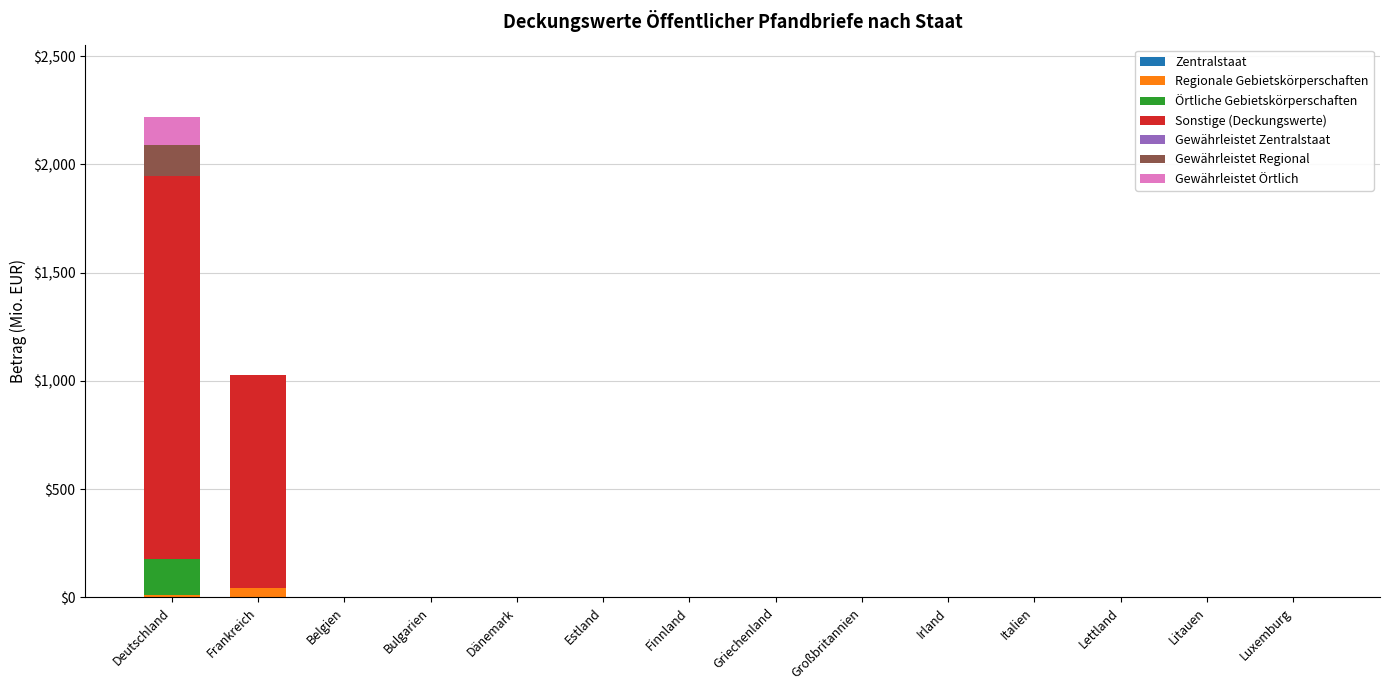

At which category is the sum across all series the highest?

Deutschland